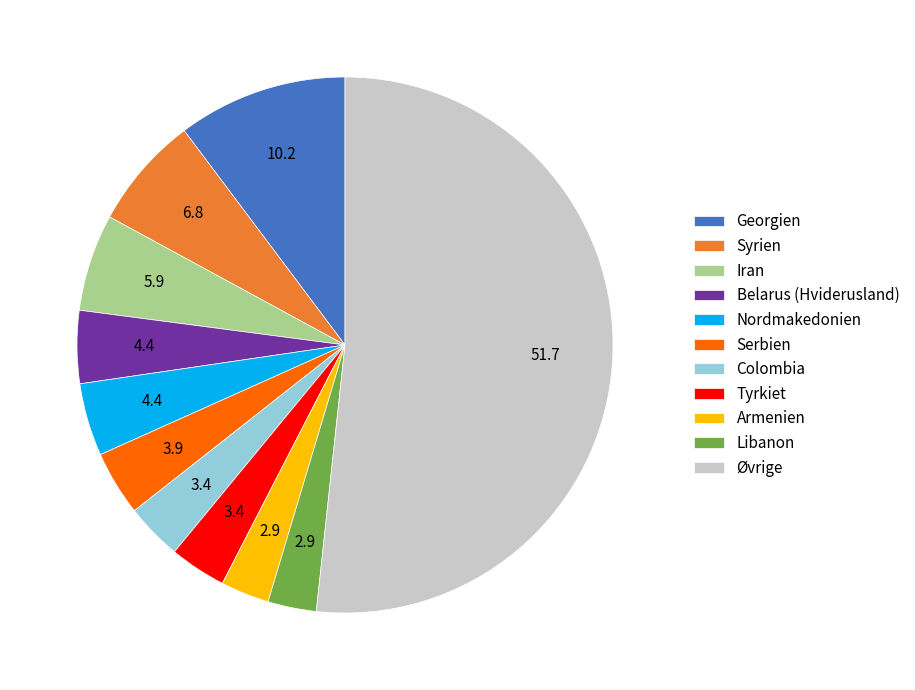

Between Serbien and Georgien, which is larger?

Georgien